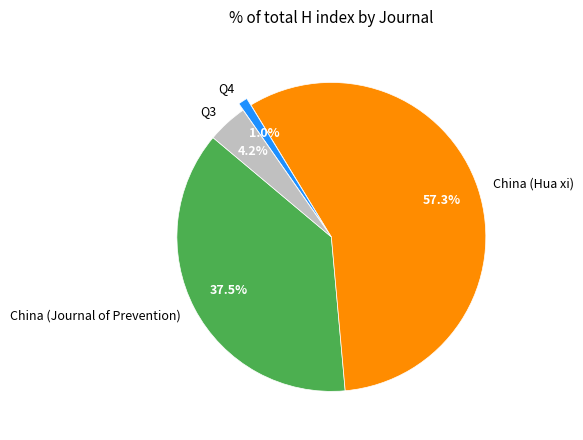

What is the total percentage of China (Hua xi) and Q4?

58.3%